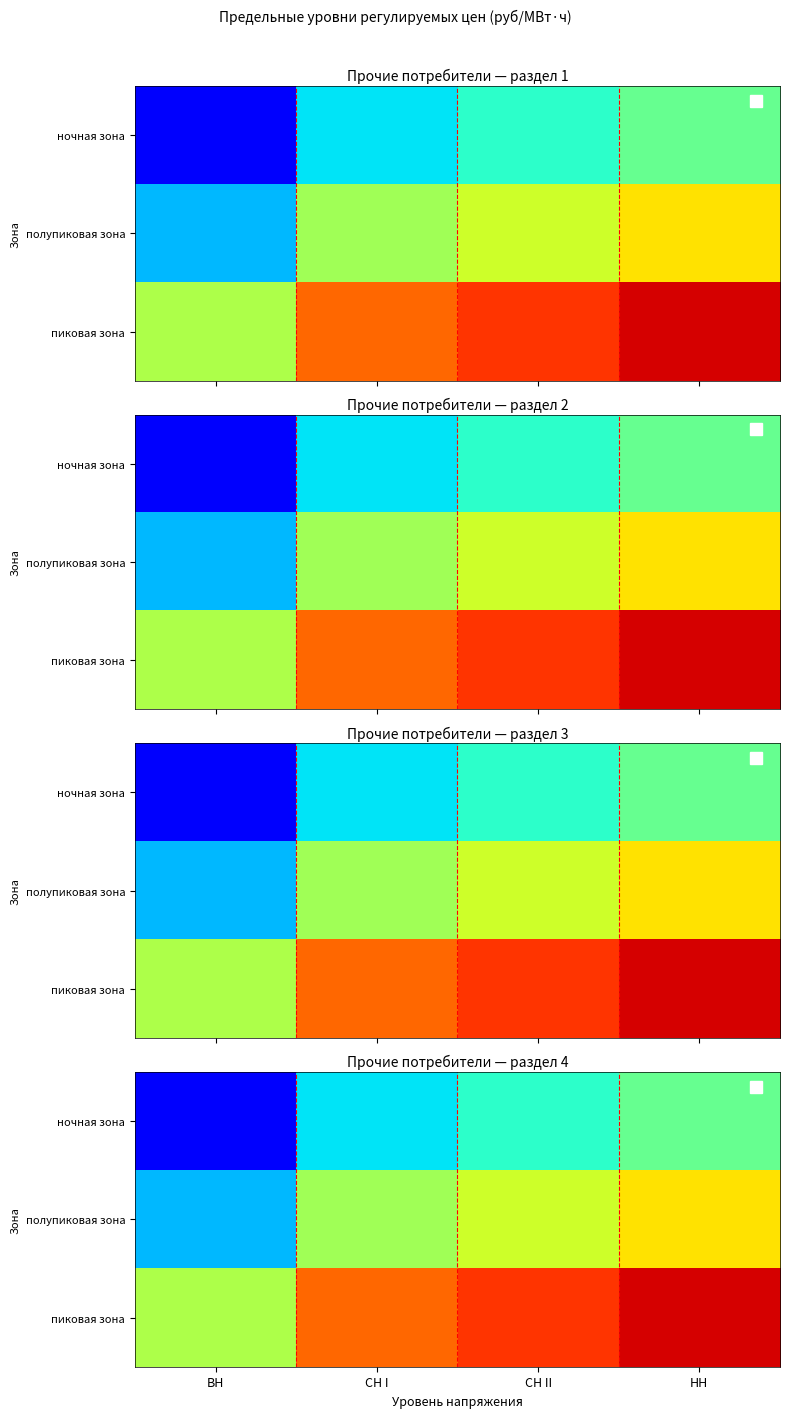

What is the sum of all пиковая зона values?

21838.8